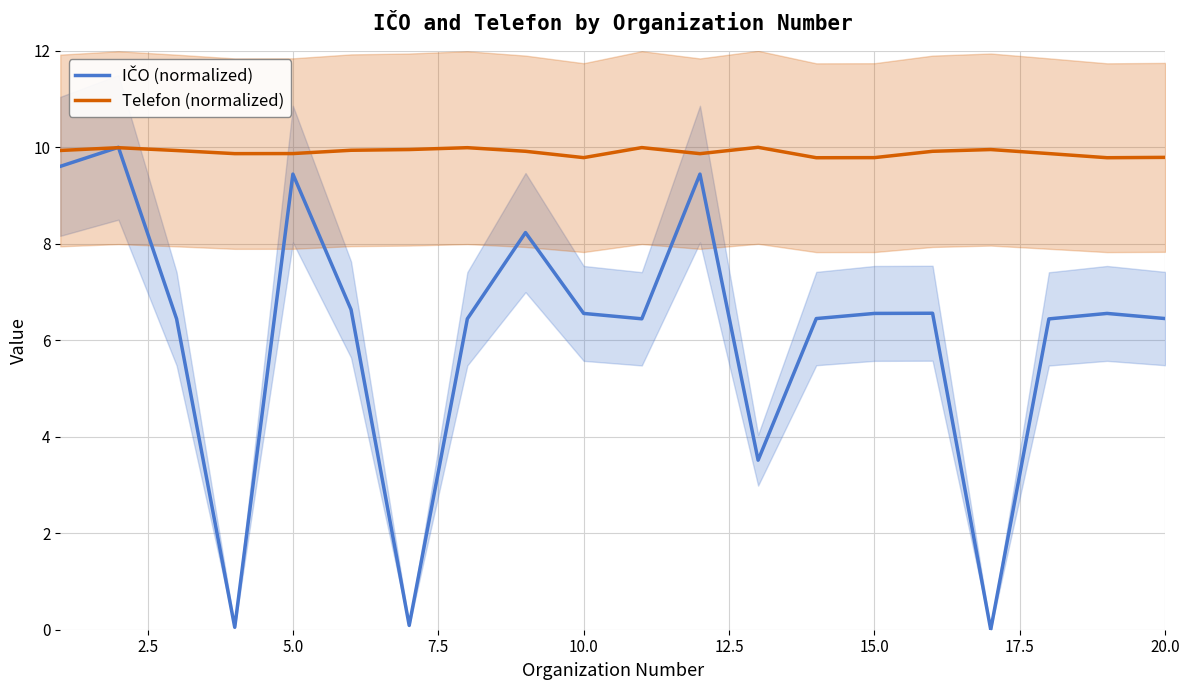

The value of Telefon (normalized) at 15.0 is 9.8. True or false?

True